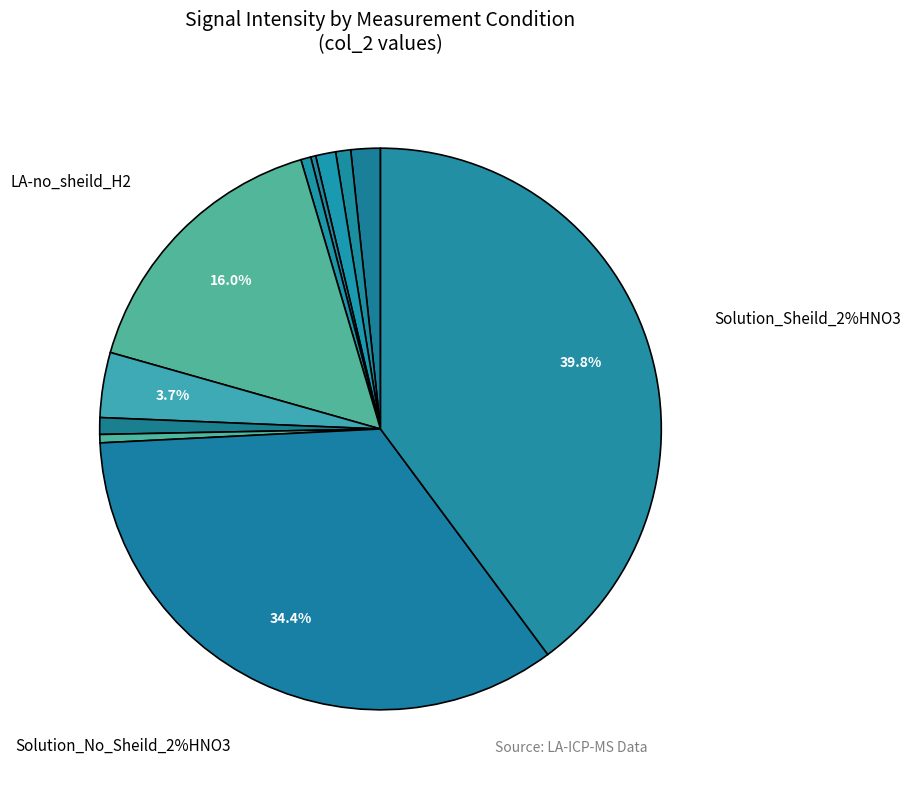

What is the change in value from LA-Normal conditions_2 to Solution_Sheild_2%HNO3?

+2015.1